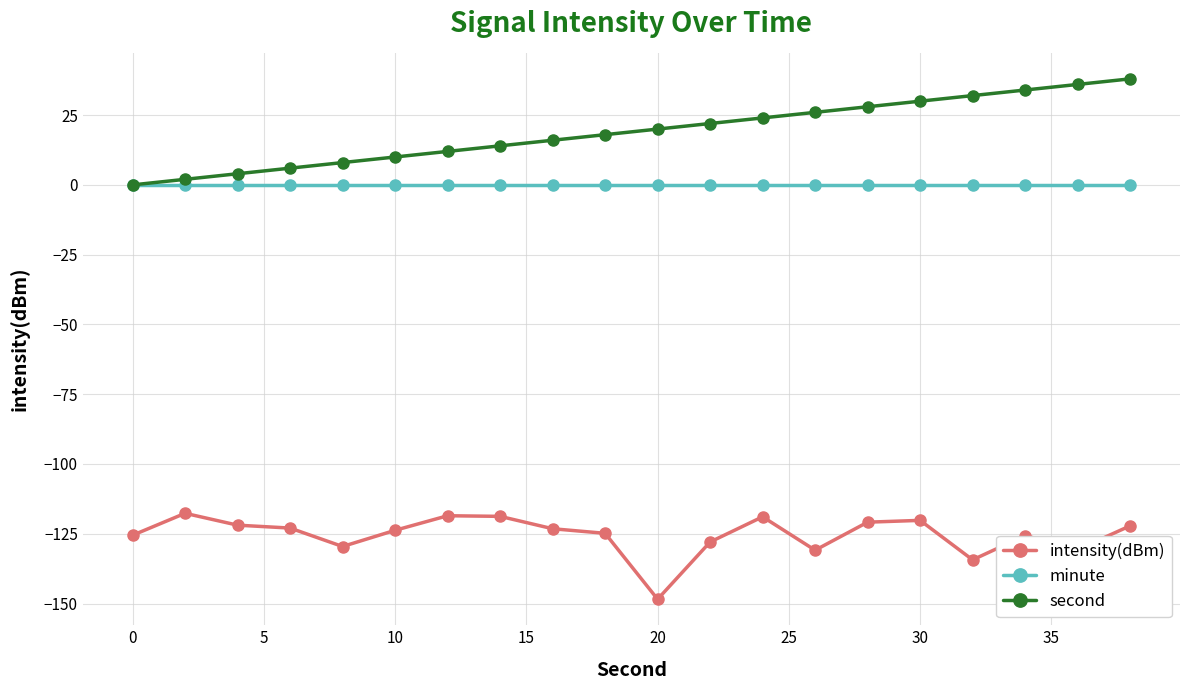

How many lines are shown in the chart?

3